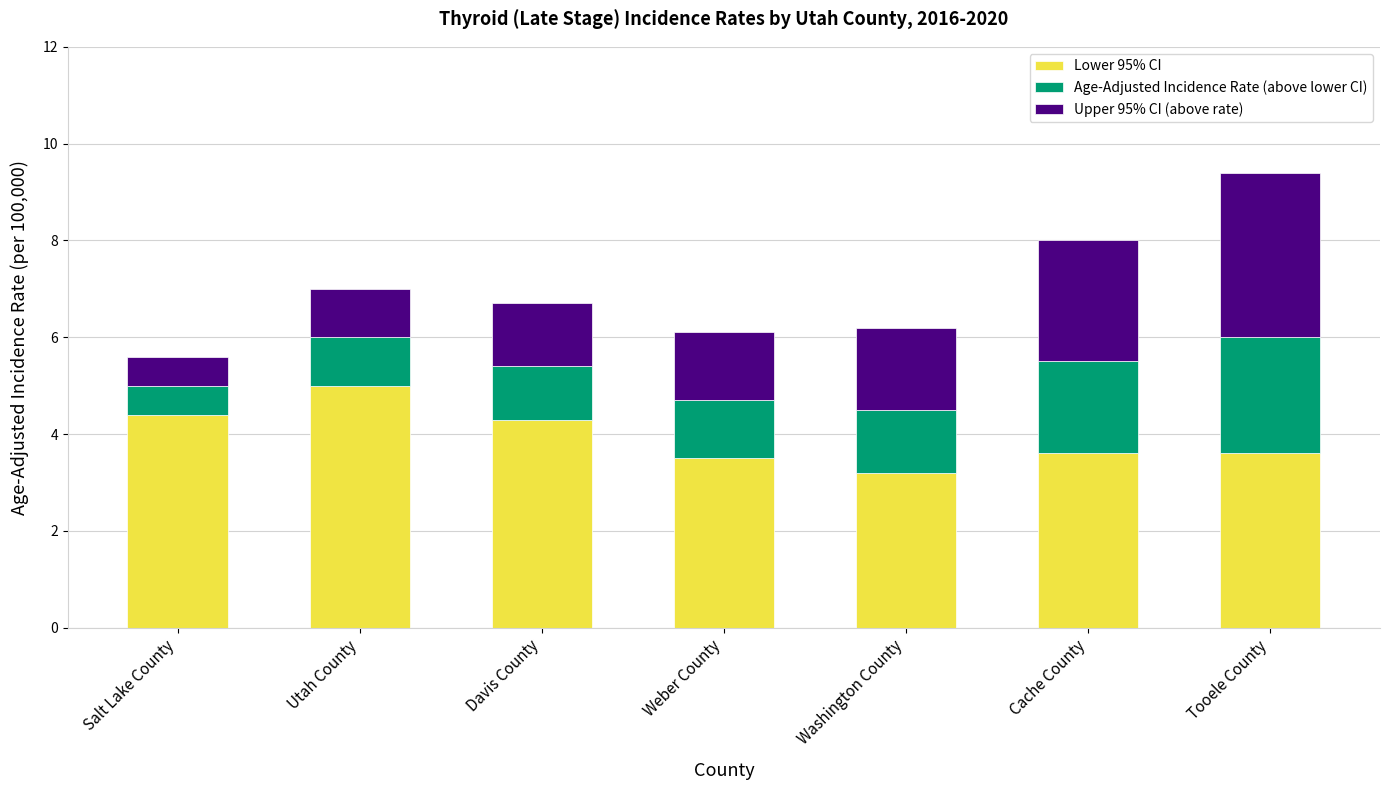

How many bars are there in total?

7